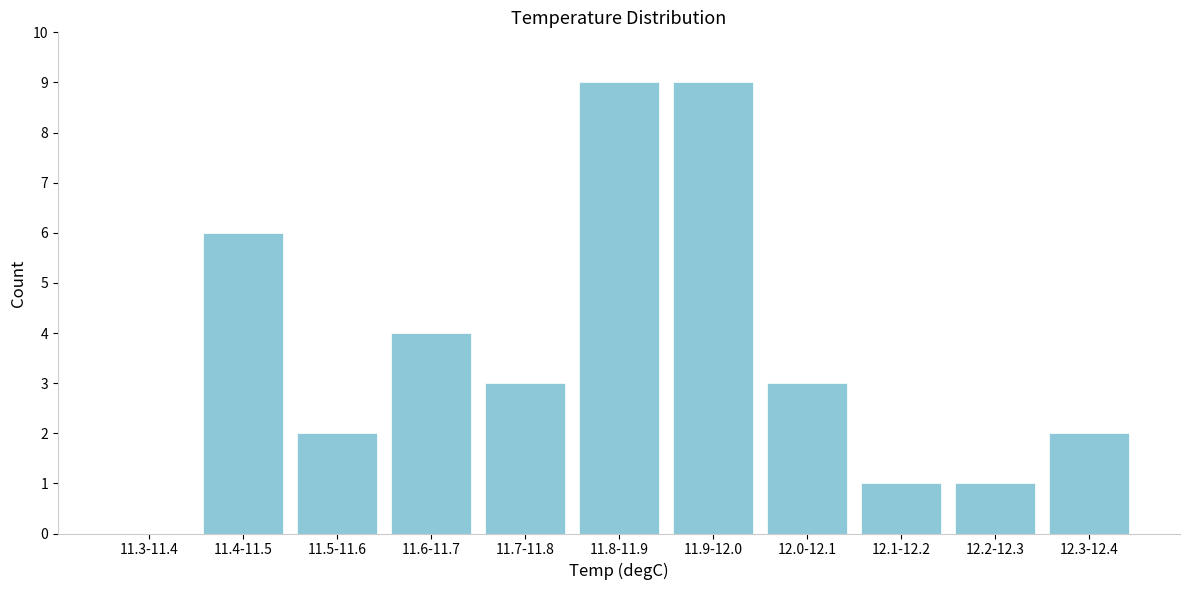

Reading left to right, list all the values displayed in this chart.

11.3-11.4=0	11.4-11.5=6	11.5-11.6=2	11.6-11.7=4	11.7-11.8=3	11.8-11.9=9	11.9-12.0=9	12.0-12.1=3	12.1-12.2=1	12.2-12.3=1	12.3-12.4=2